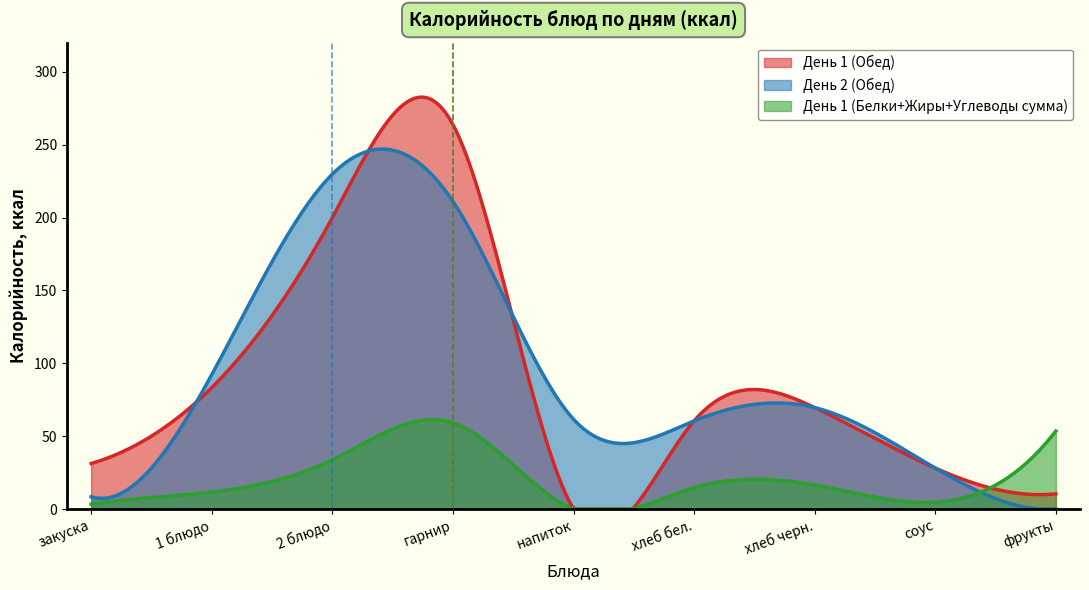

At гарнир, list the series in order from largest to smallest.

День 1 (Обед), День 2 (Обед), День 1 (Белки+Жиры+Углеводы сумма)